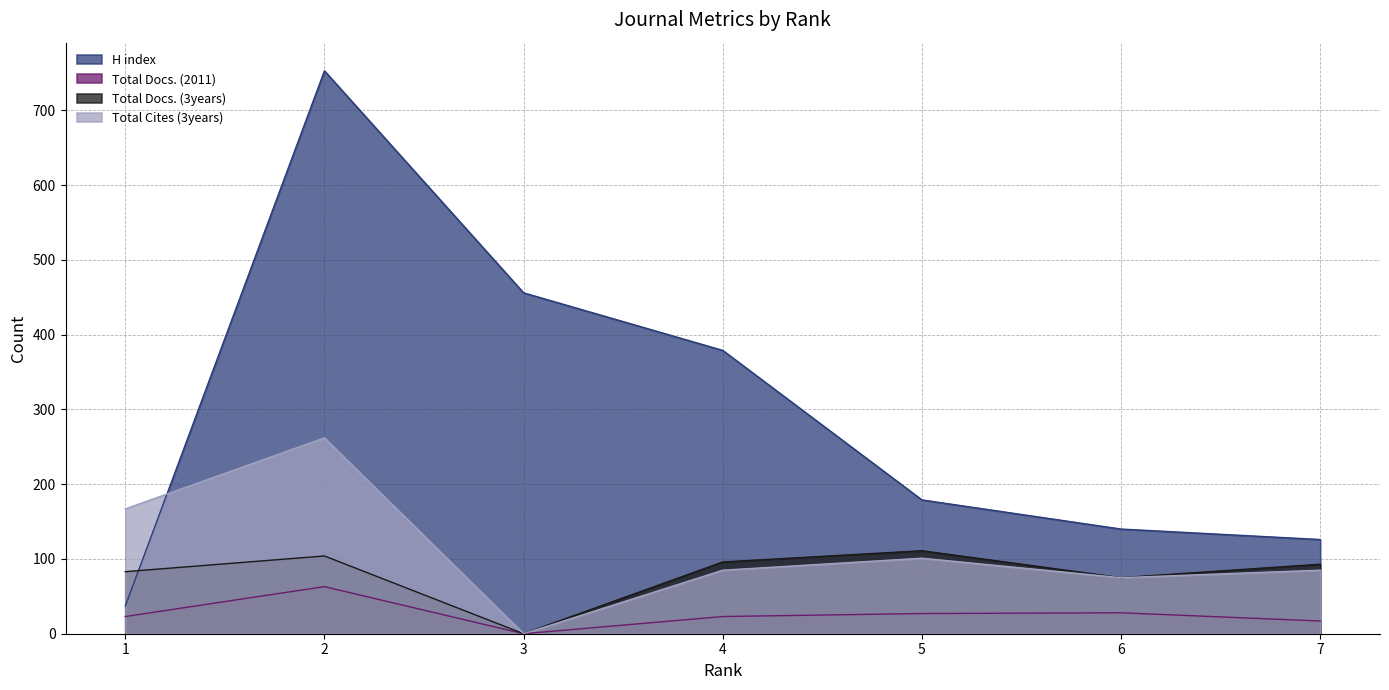

True or false: Total Cites (3years) has more than 2 points higher than both neighbors.

False